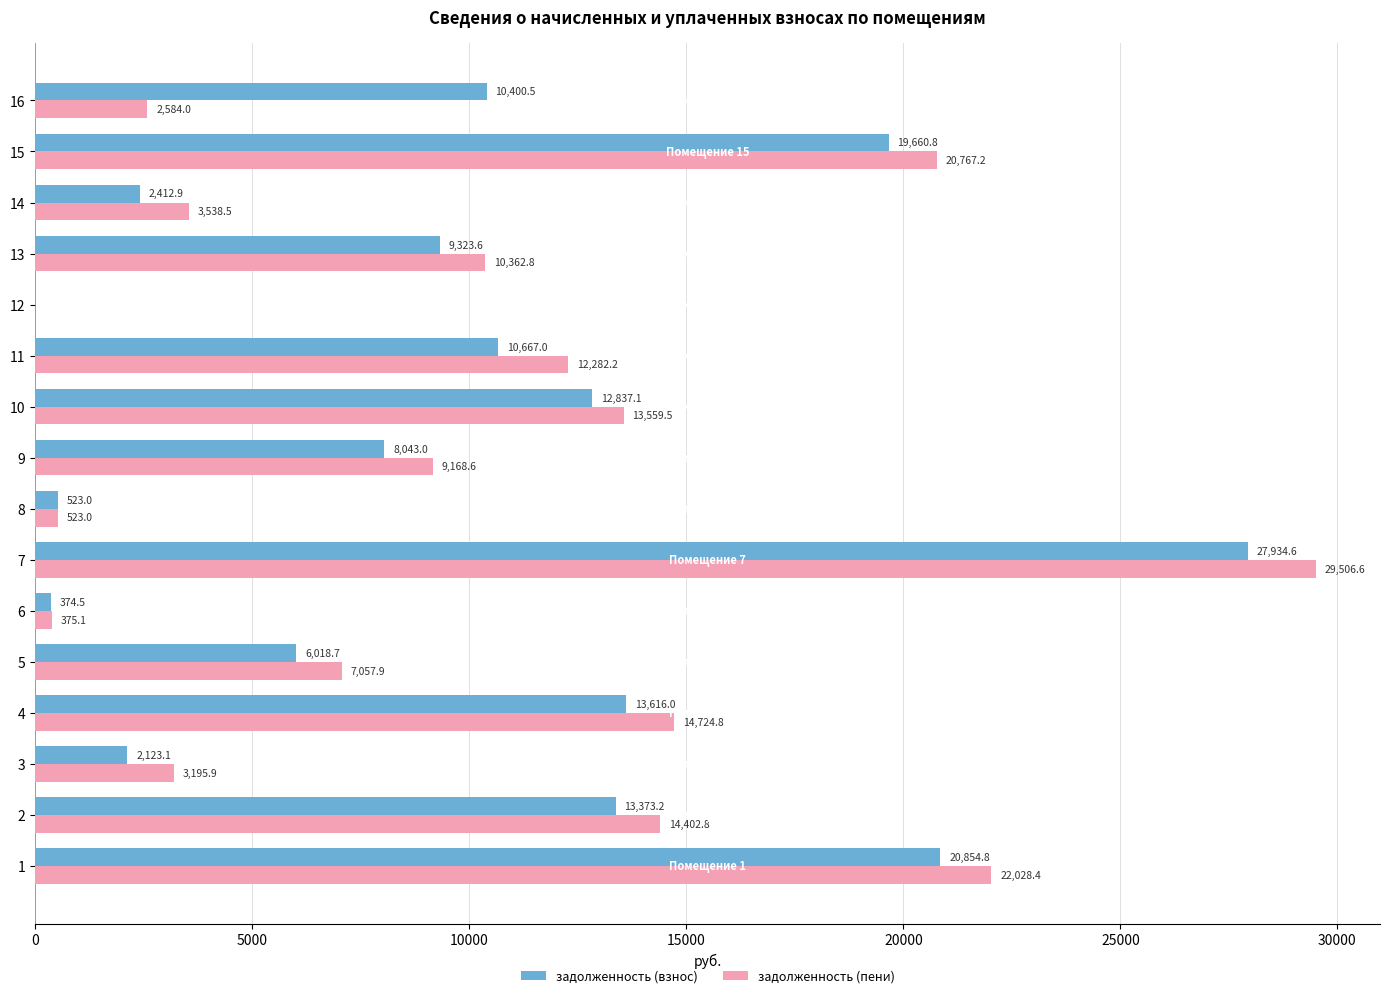

What are all the series names shown in the legend?

задолженность (взнос), задолженность (пени)